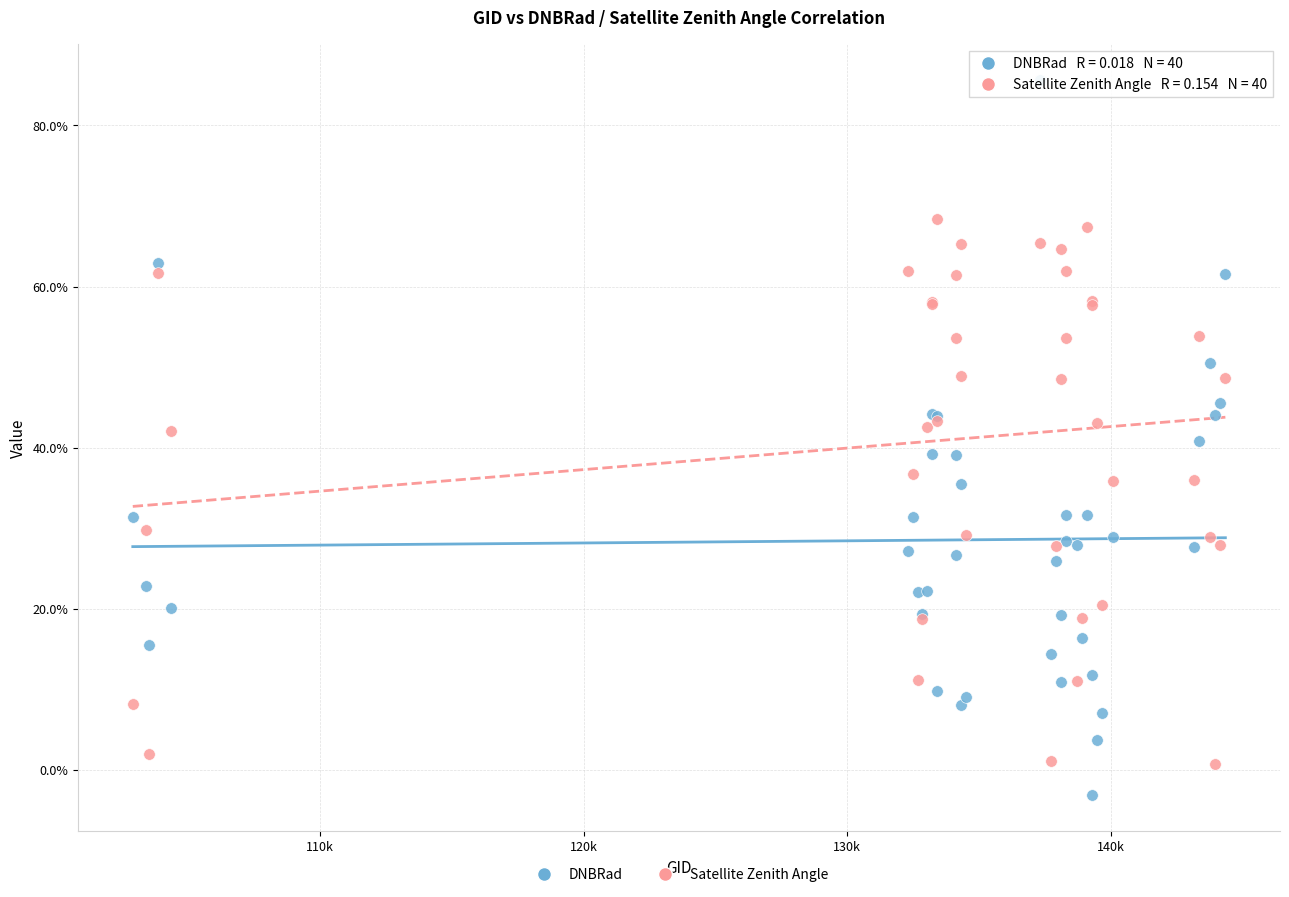

What are all the series names shown in the legend?

DNBRad, Satellite Zenith Angle